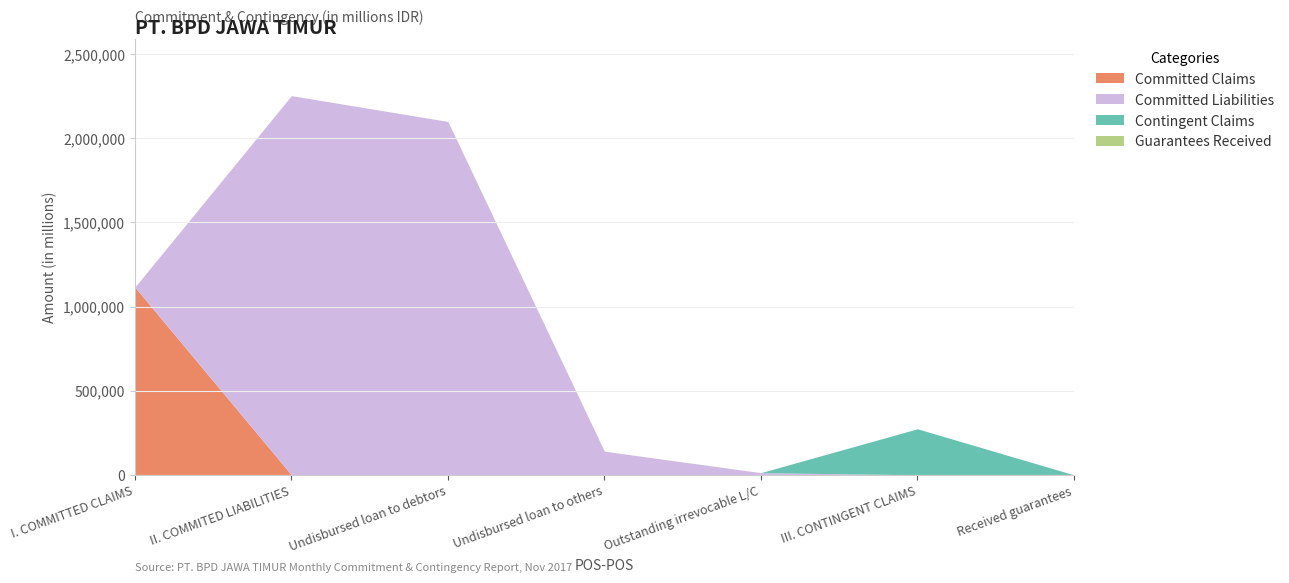

At how many categories does at least one series exceed 249761?

4